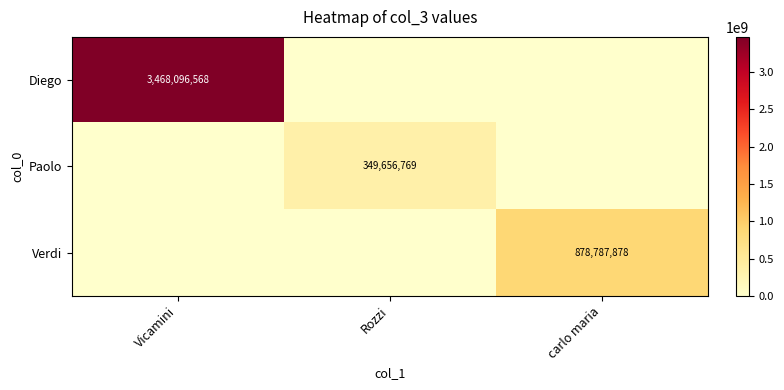

At which category does the chart reach its minimum across all series?

Rozzi